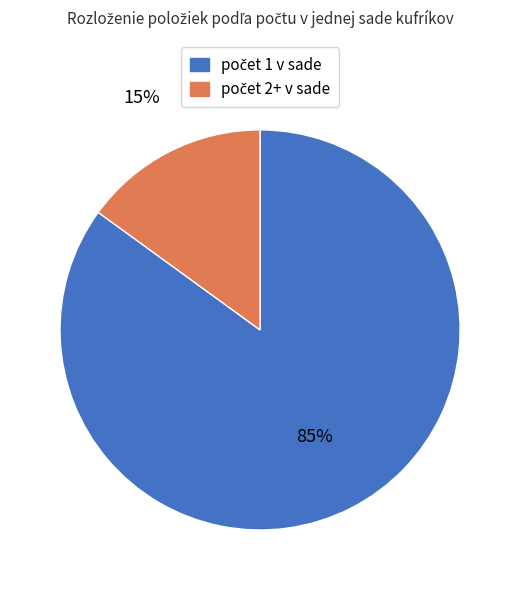

Is there a majority slice in this chart?

Yes